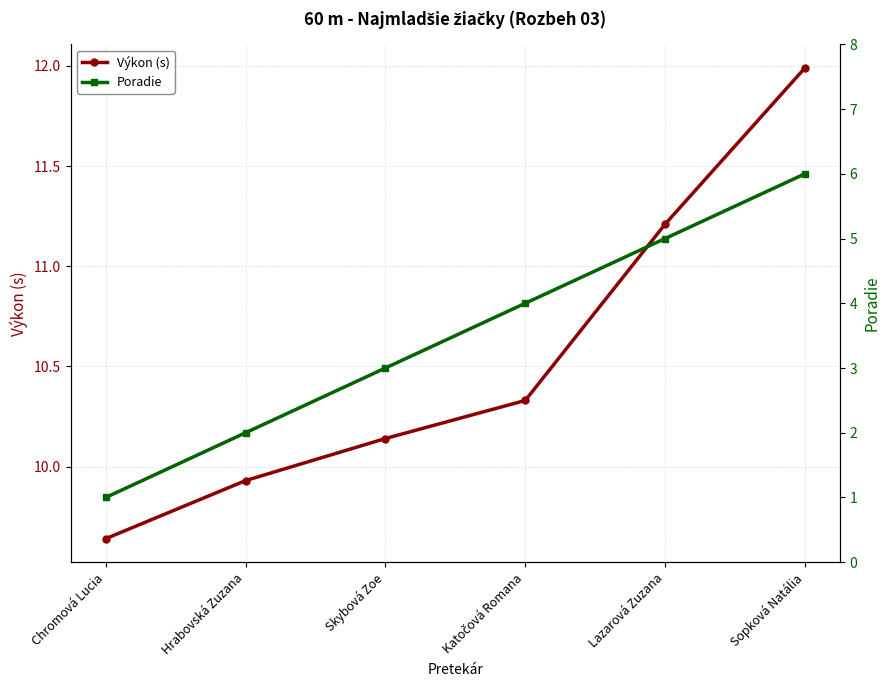

What is the smallest value displayed?

1.0